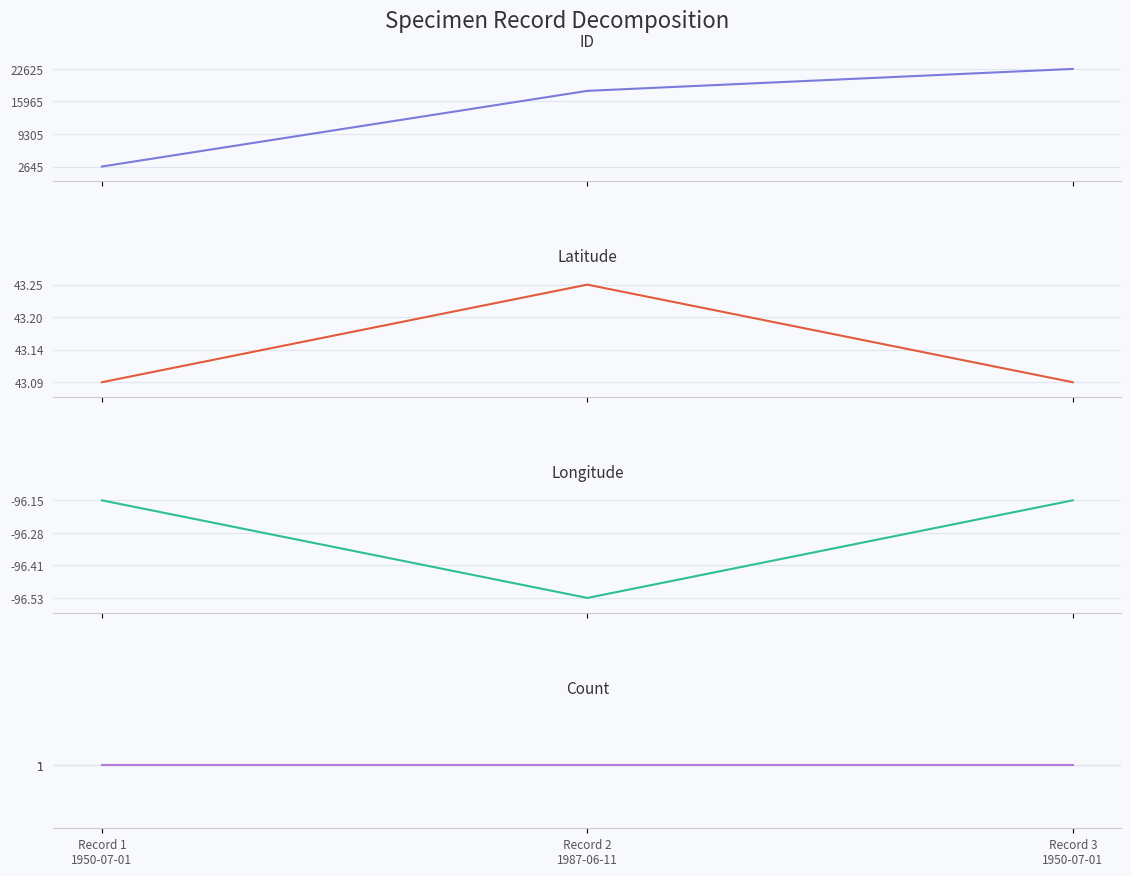

What is the minimum value shown in the chart?

-96.5